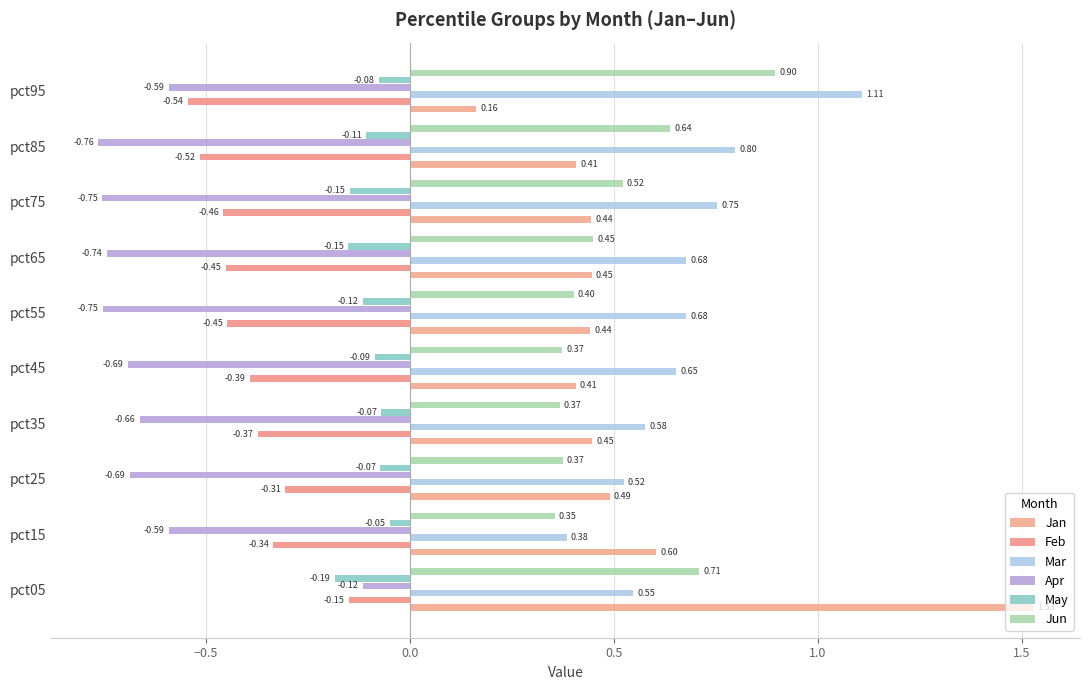

What are all the series names shown in the legend?

Jan, Feb, Mar, Apr, May, Jun